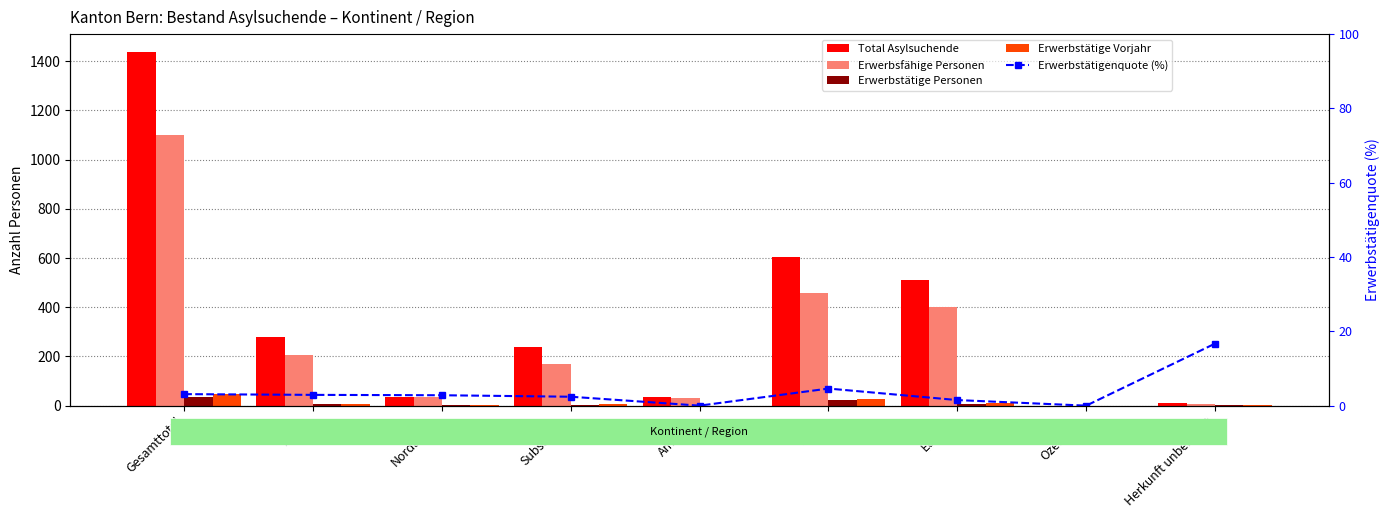

What is the label of the 2nd bar from the left?

Afrika